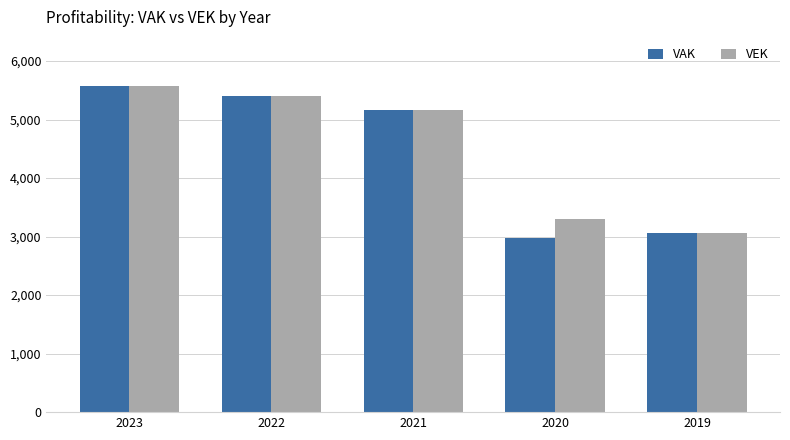

What is the difference between the VEK values at 2019 and 2022?

2352